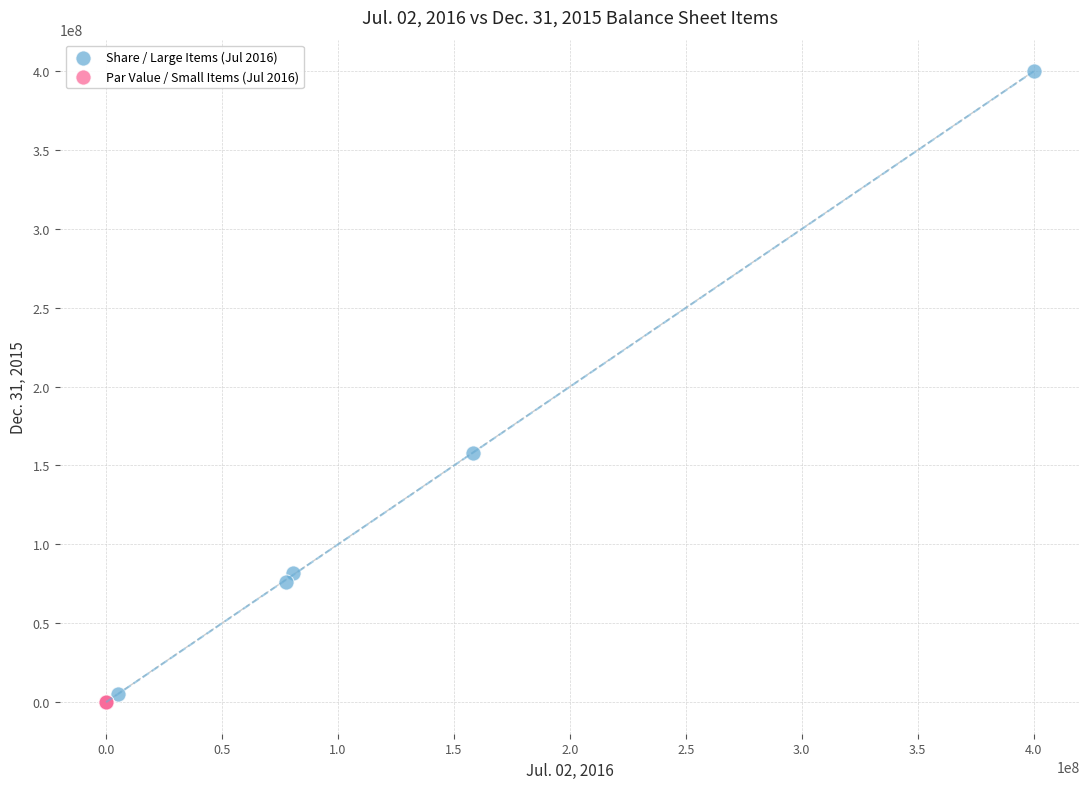

Which series contains the highest Y value?

Share / Large Items (Jul 2016)